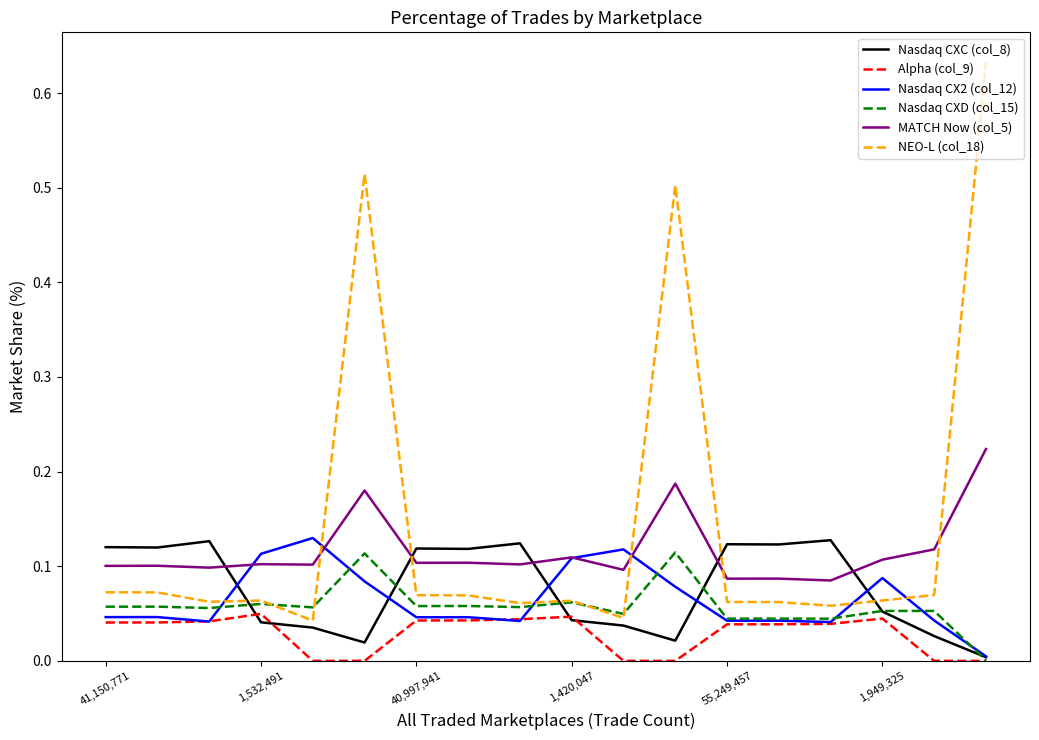

Count the Alpha (col_9) values in the range 0 to 1.

18